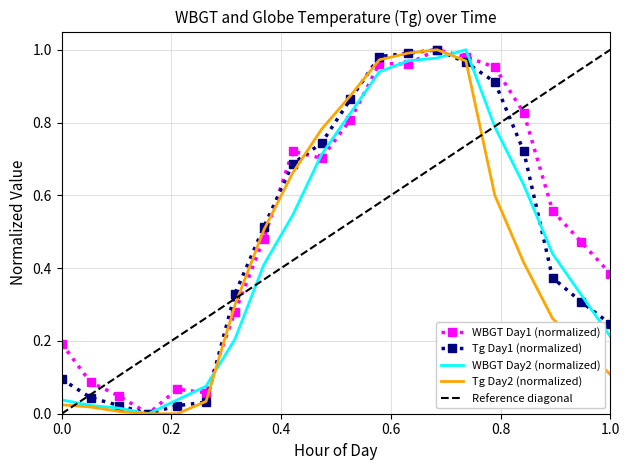

True or false: Tg has more than 1 interior local peaks.

False